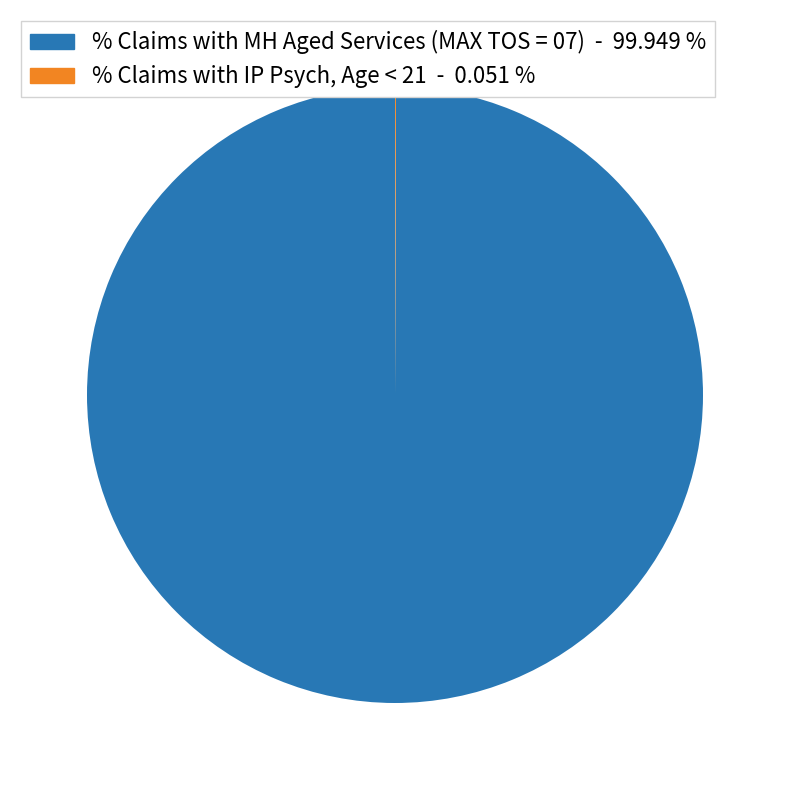

Which slice represents more than half of the pie?

% Claims with MH Aged Services (MAX TOS = 07)